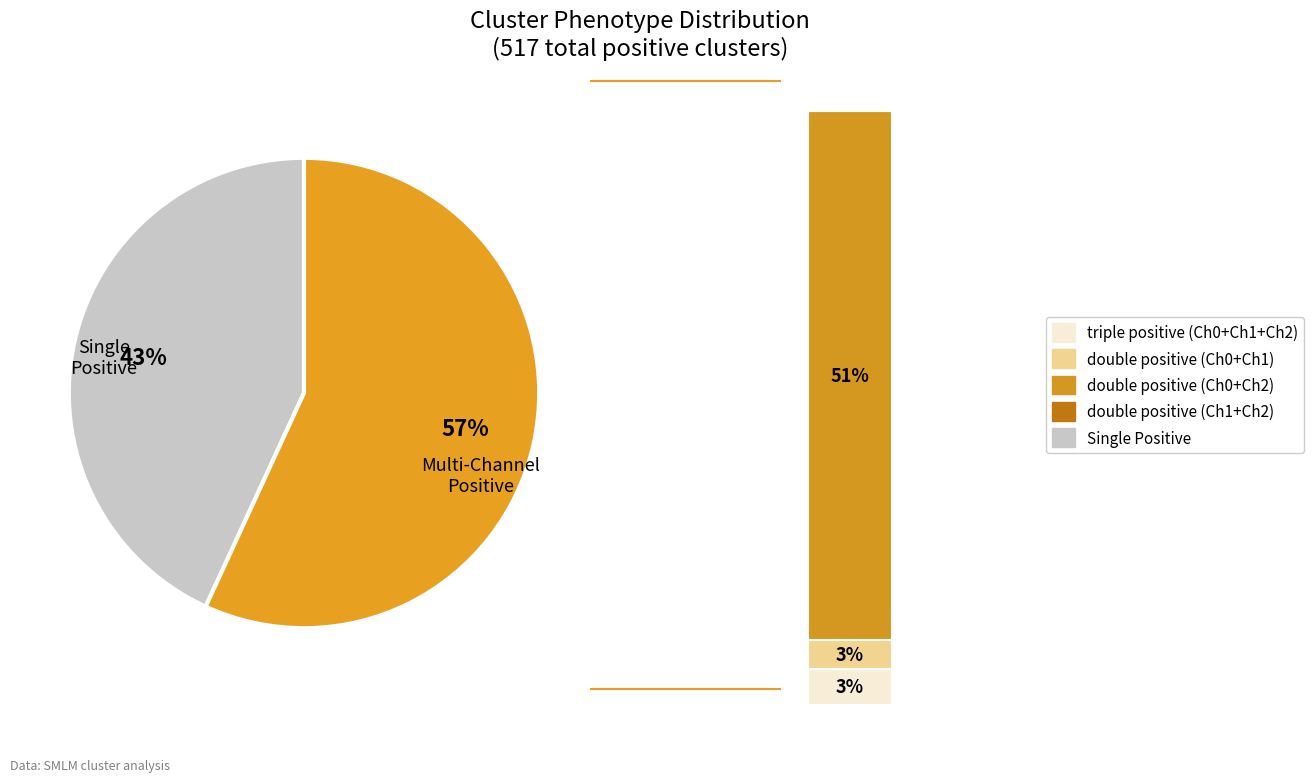

The single positive (Ch2) slice represents 18% of the pie. True or false?

False